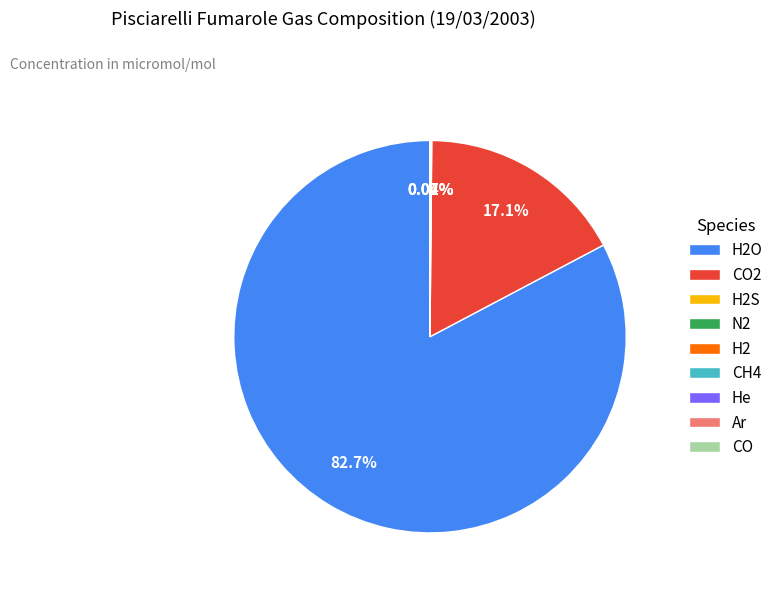

Is there any slice that represents more than half of the pie?

Yes